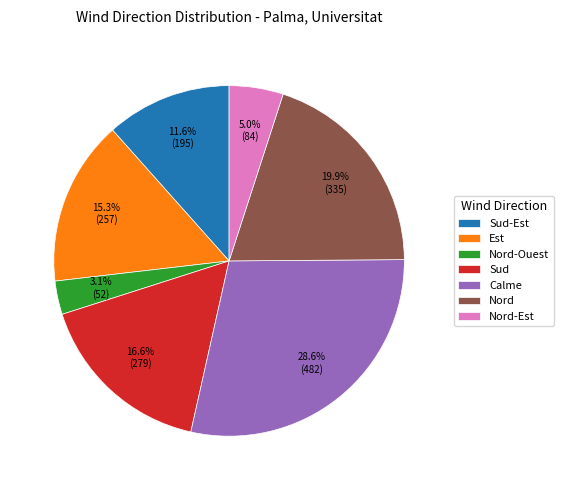

Rank the categories by value from lowest to highest.

Nord-Ouest, Nord-Est, Sud-Est, Est, Sud, Nord, Calme